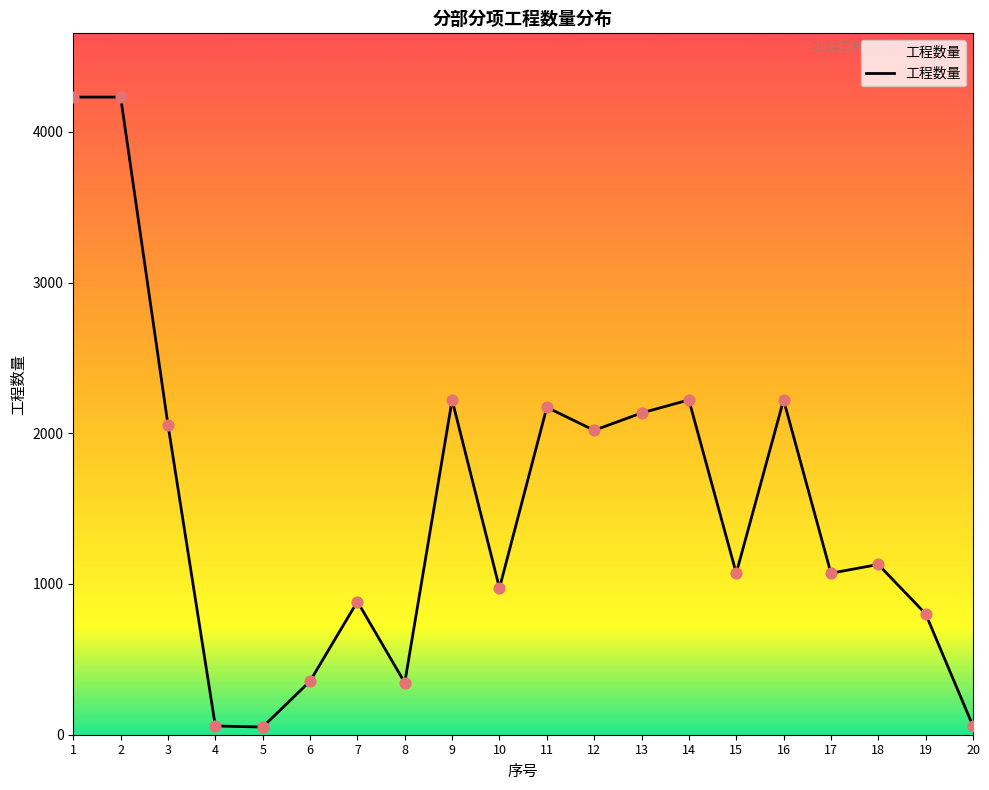

What is the change in value from 7 to 17?

+187.9